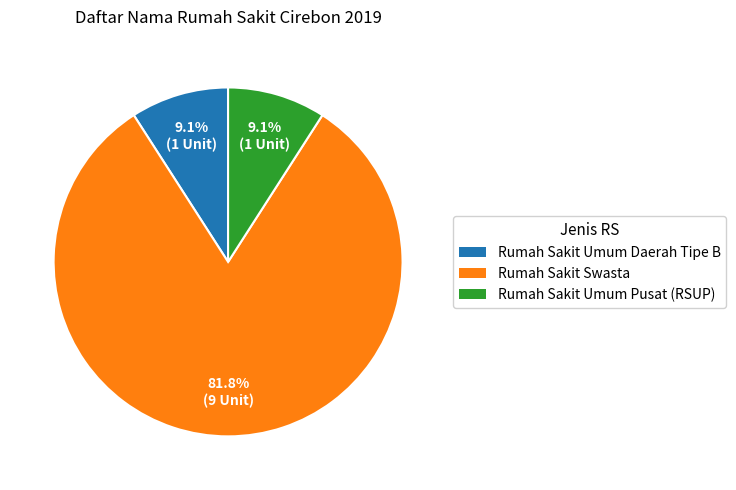

Which category has the biggest portion of the pie?

Rumah Sakit Swasta